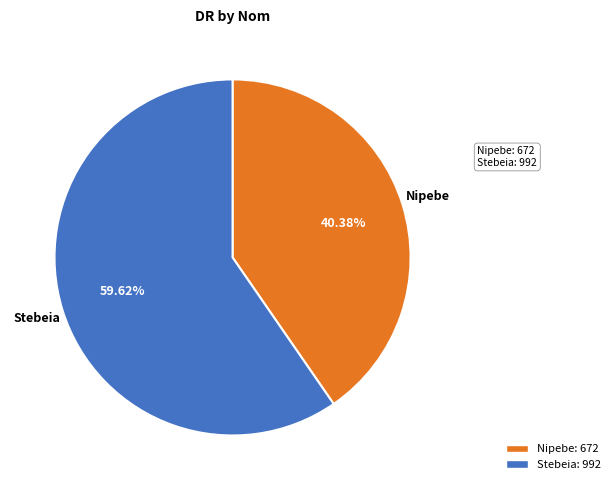

To the nearest percent, what is the difference between the Stebeia and Nipebe slice percentages?

19%